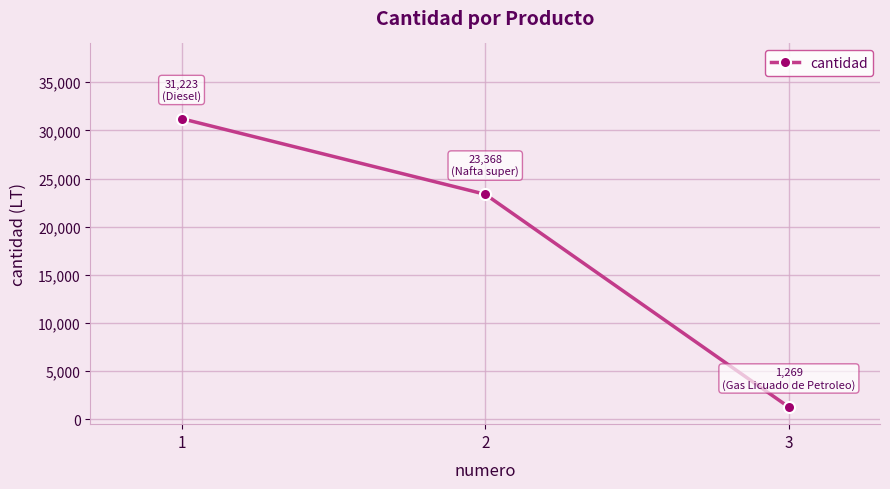

True or false: the data shows 35283 at 2.

False